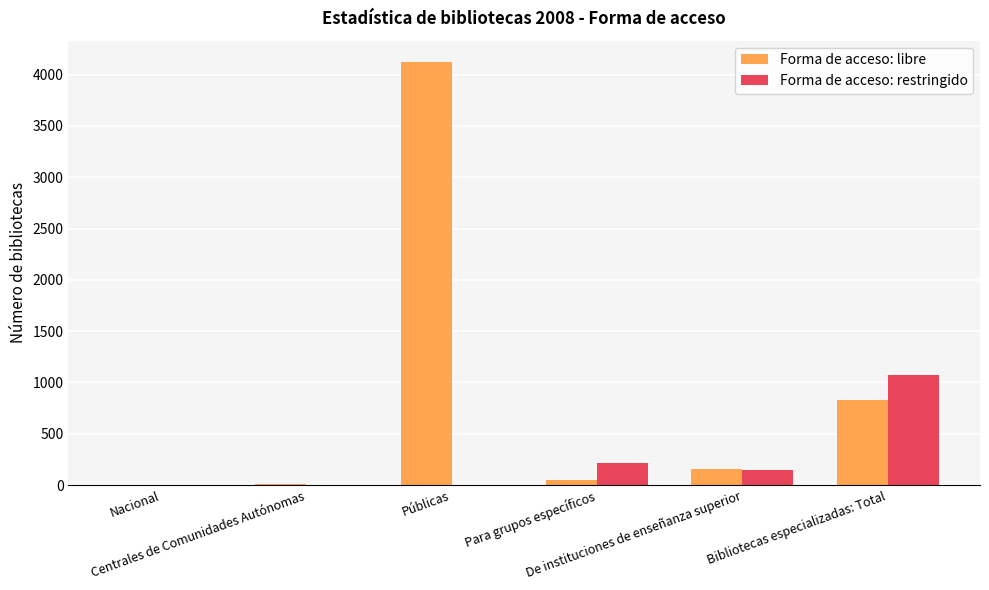

What is the highest value of the Forma de acceso: restringido series?

1074